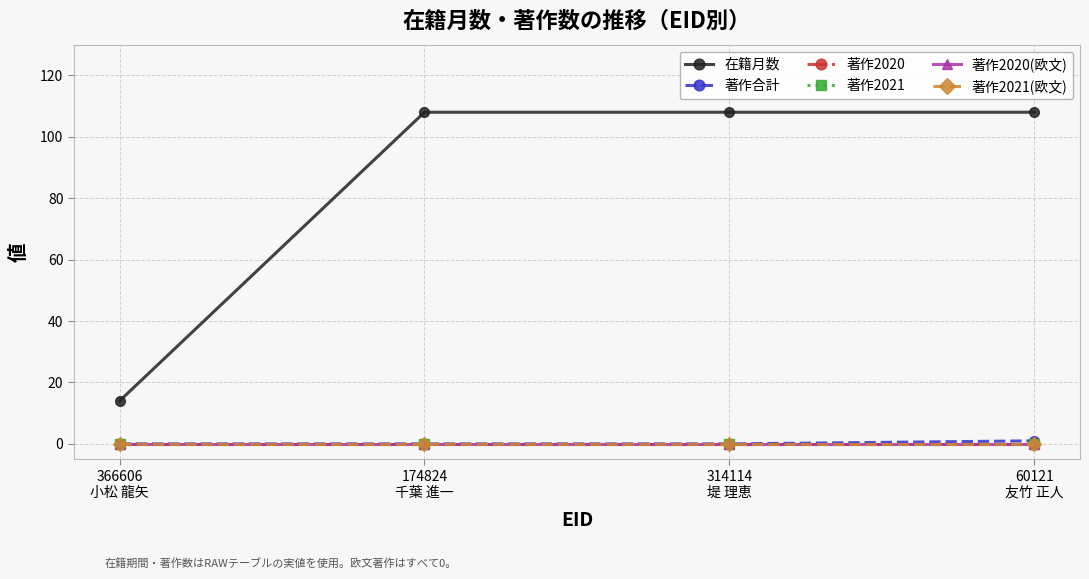

Is this an area chart (filled region under the line)?

No